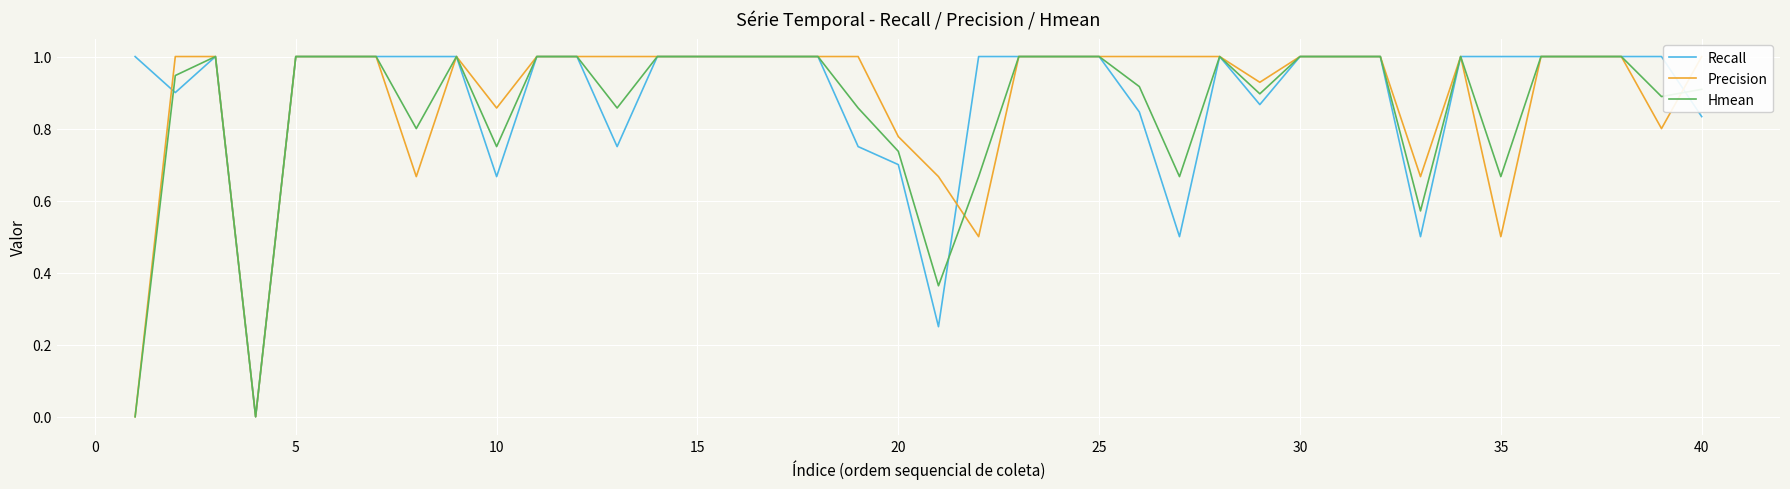

Reading left to right, extract all data points from this chart.

Recall: 1.0	0.9	1.0	0.0	1.0	1.0	1.0	1.0	1.0	0.7	1.0	1.0	0.8	1.0	1.0	1.0	1.0	1.0	0.8	0.7	0.2	1.0	1.0	1.0	1.0	0.8	0.5	1.0	0.9	1.0	1.0	1.0	0.5	1.0	1.0	1.0	1.0	1.0	1.0	0.8
Precision: 0.0	1.0	1.0	0.0	1.0	1.0	1.0	0.7	1.0	0.9	1.0	1.0	1.0	1.0	1.0	1.0	1.0	1.0	1.0	0.8	0.7	0.5	1.0	1.0	1.0	1.0	1.0	1.0	0.9	1.0	1.0	1.0	0.7	1.0	0.5	1.0	1.0	1.0	0.8	1.0
Hmean: 0.0	0.9	1.0	0.0	1.0	1.0	1.0	0.8	1.0	0.8	1.0	1.0	0.9	1.0	1.0	1.0	1.0	1.0	0.9	0.7	0.4	0.7	1.0	1.0	1.0	0.9	0.7	1.0	0.9	1.0	1.0	1.0	0.6	1.0	0.7	1.0	1.0	1.0	0.9	0.9